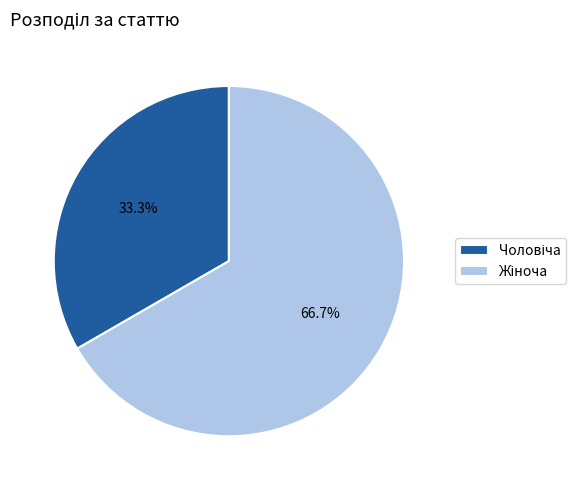

Is there a majority slice in this chart?

Yes